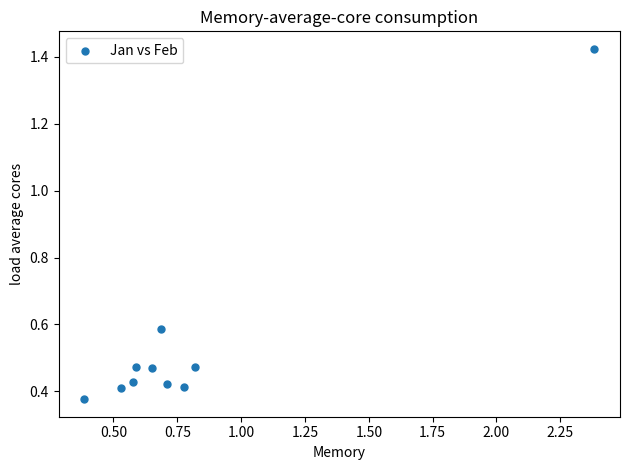

What is the range of Y values (max minus min)?

1.0